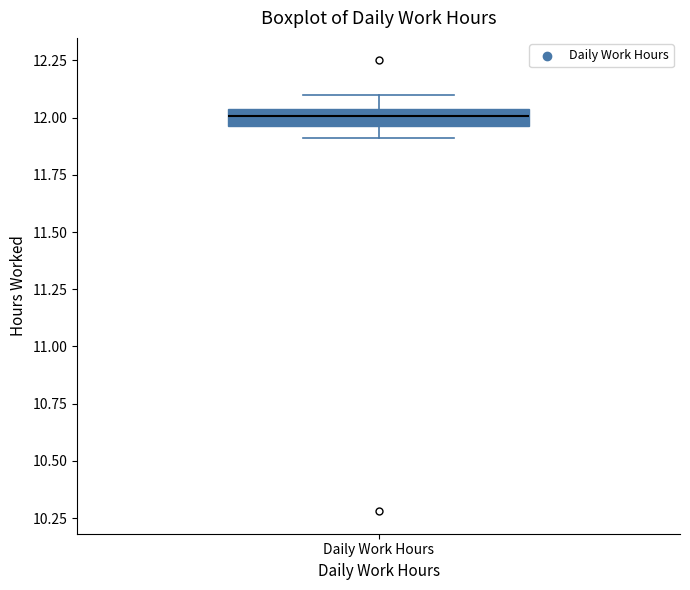

Where is the upper edge of the box for Daily Work Hours on the y-axis? The values are not printed on the chart, so give them approximately, as read against the axis.

12.05